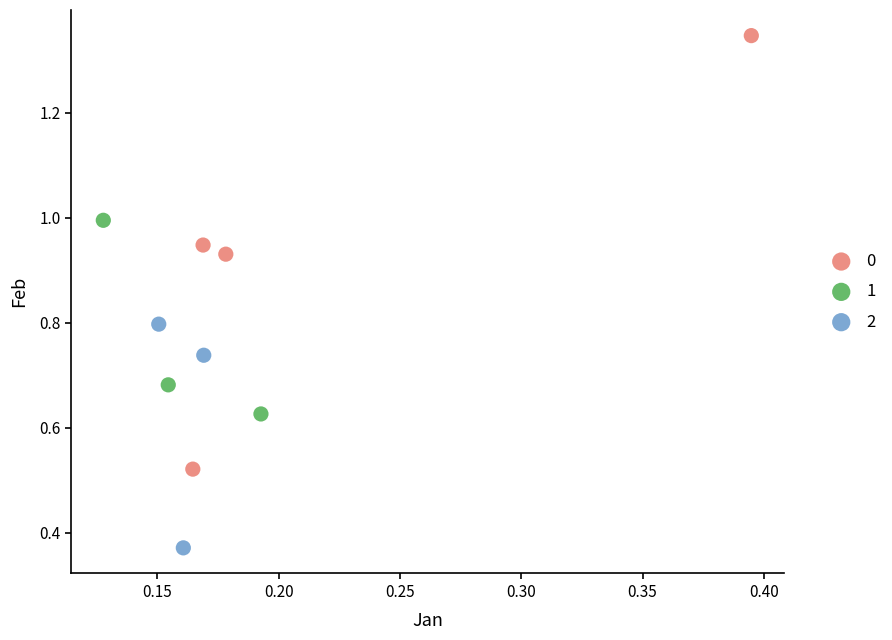

Which series has the widest spread of Y values?

0